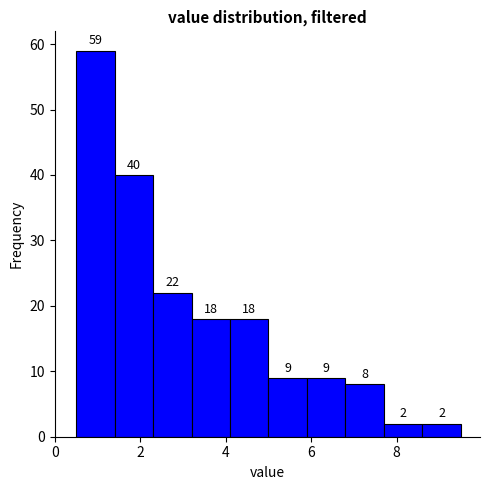

Reading left to right, transcribe this chart: for each bar, give the range it covers on the x-axis and its height. The bar edges are not printed on the chart, so give them approximately, as read against the axis.

0.5 to 1.4: 59
1.4 to 2.3: 40
2.3 to 3.2: 22
3.2 to 4.1: 18
4.1 to 5.0: 18
5.0 to 5.9: 9
5.9 to 6.8: 9
6.8 to 7.7: 8
7.7 to 8.6: 2
8.6 to 9.5: 2